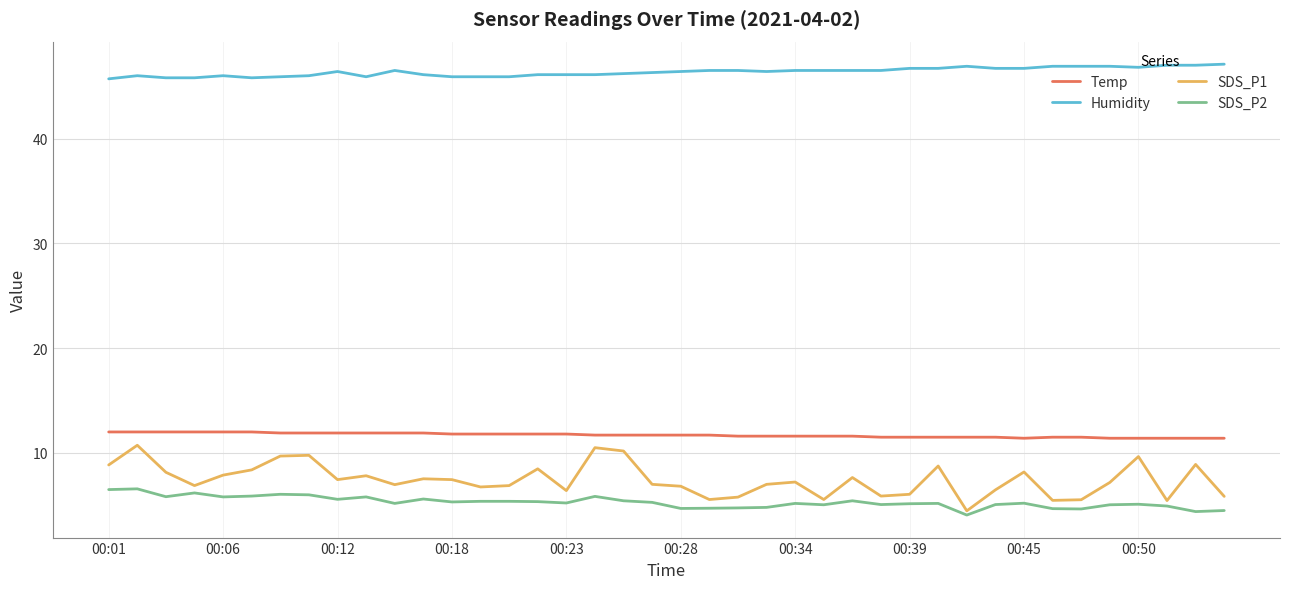

How many lines are shown in the chart?

4